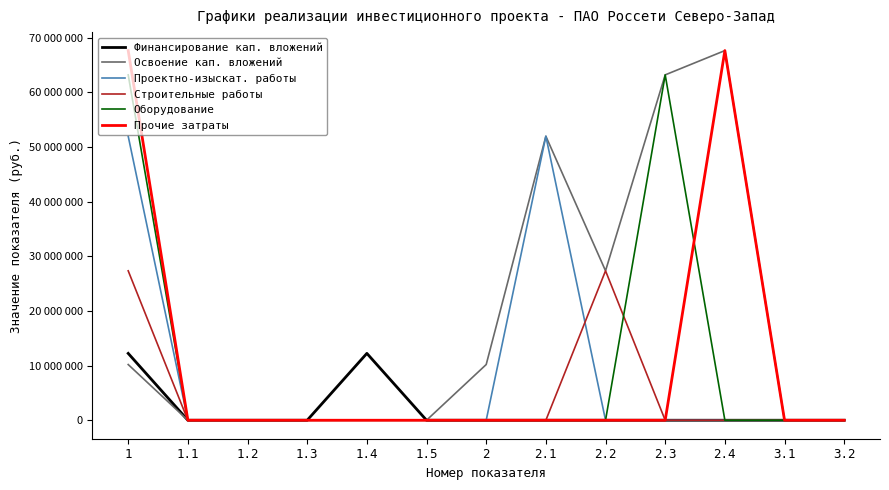

Does the chart display data point markers on the line(s)?

No